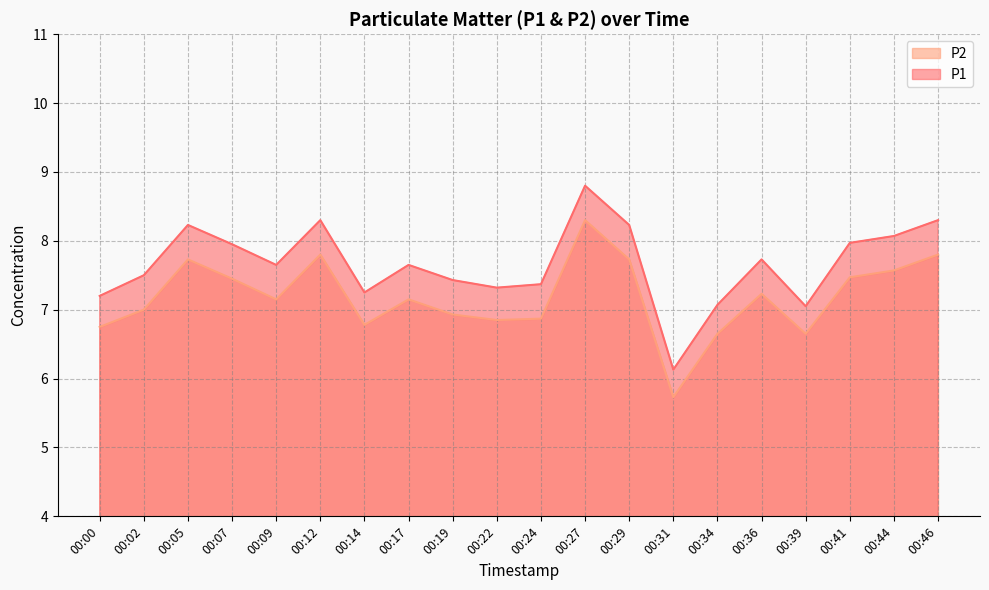

What is the value of the P1 point at the 18th from the left?

8.0